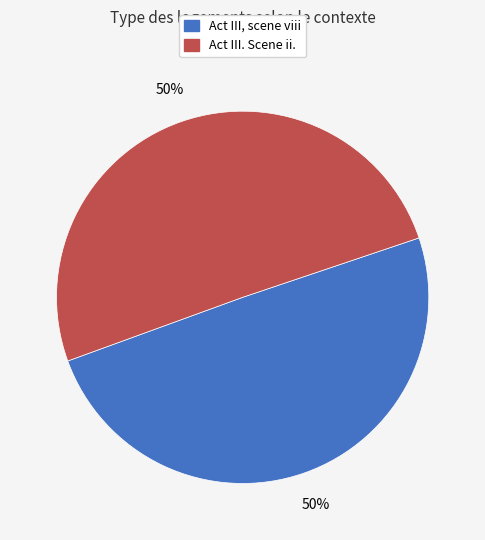

To the nearest percent, what is the average slice percentage?

50%